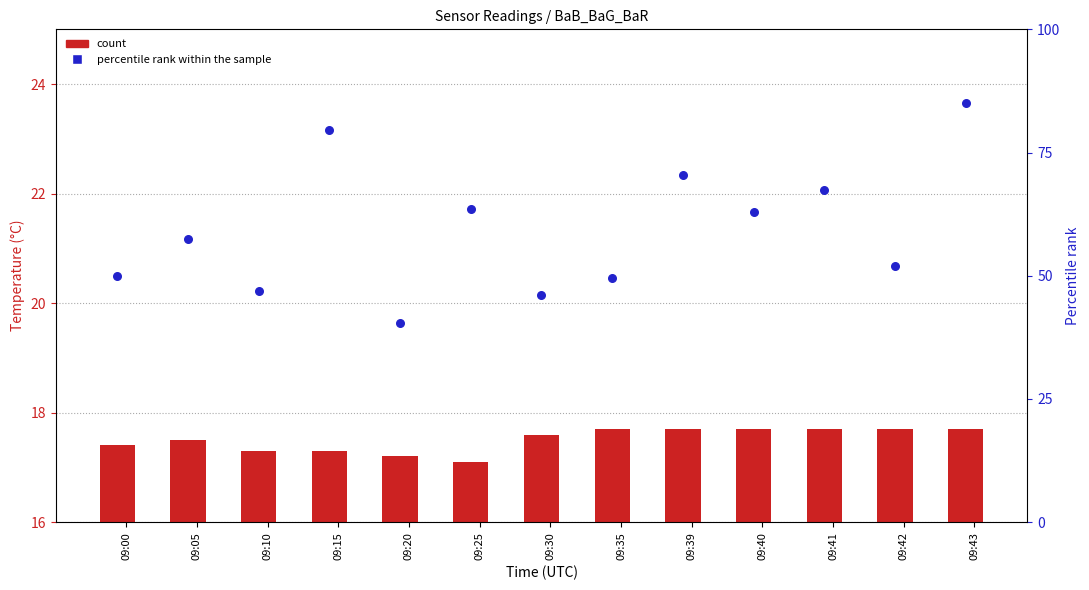

Which series has the widest spread of Y values?

percentile rank within the sample